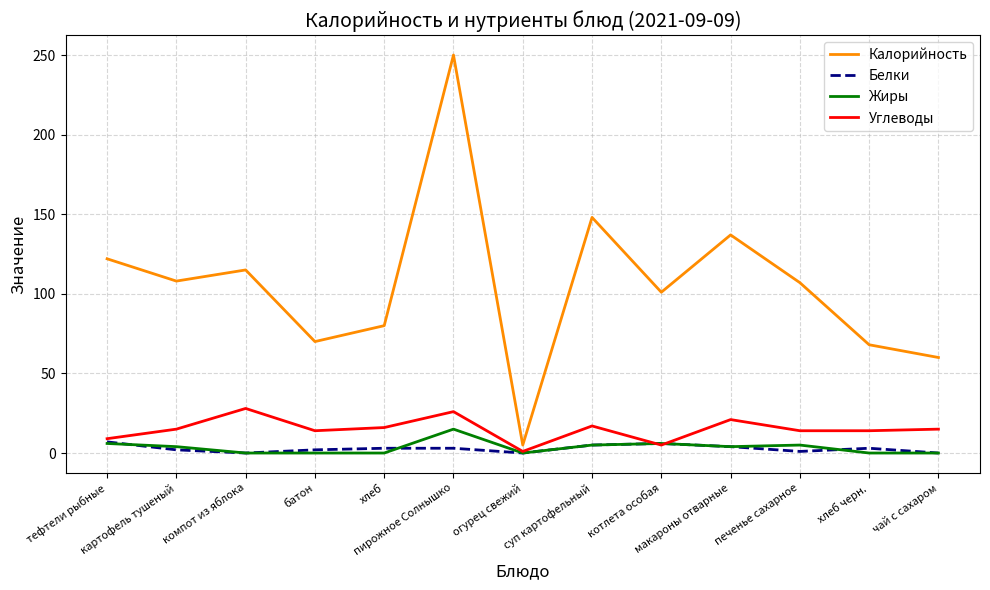

Where is Калорийность nearest to the value 127?

тефтели рыбные